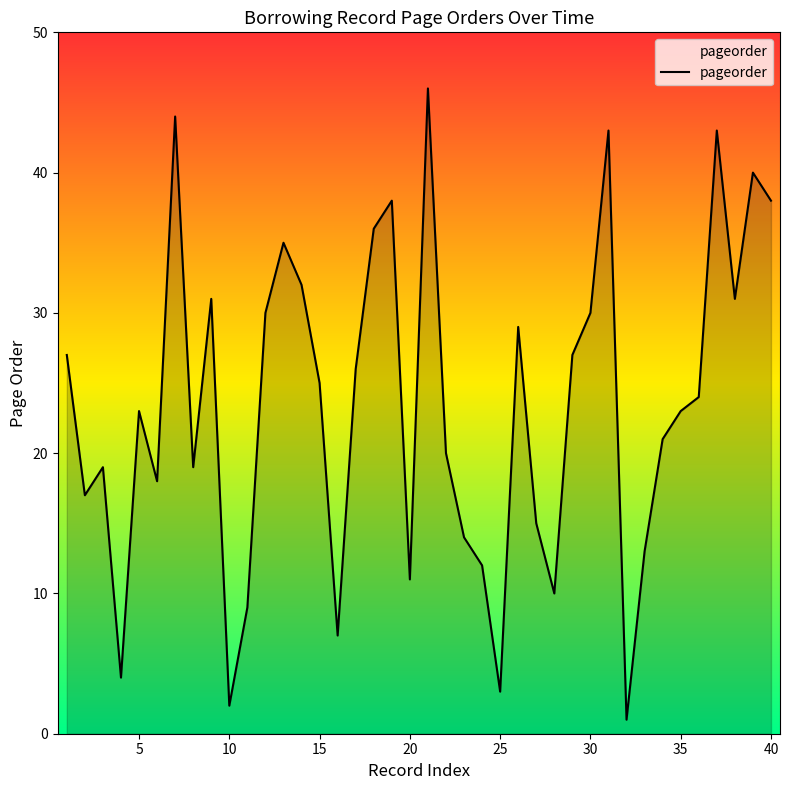

What is the maximum value shown in the chart?

46